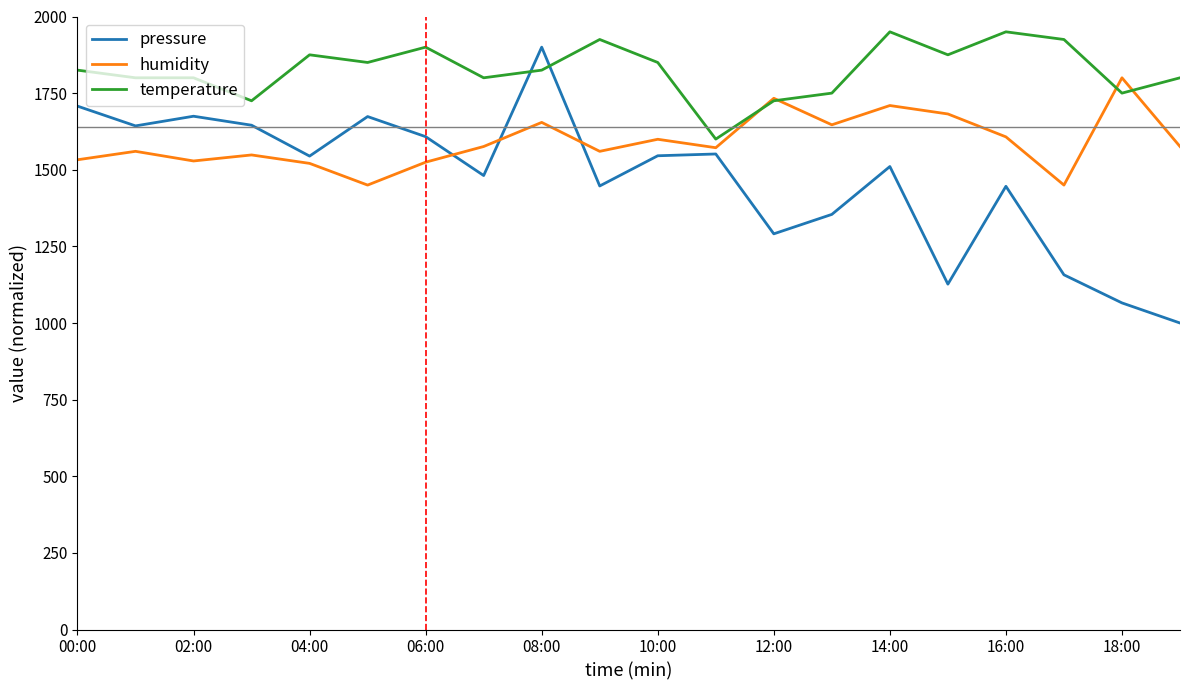

How many intersections are there between pressure and humidity?

3